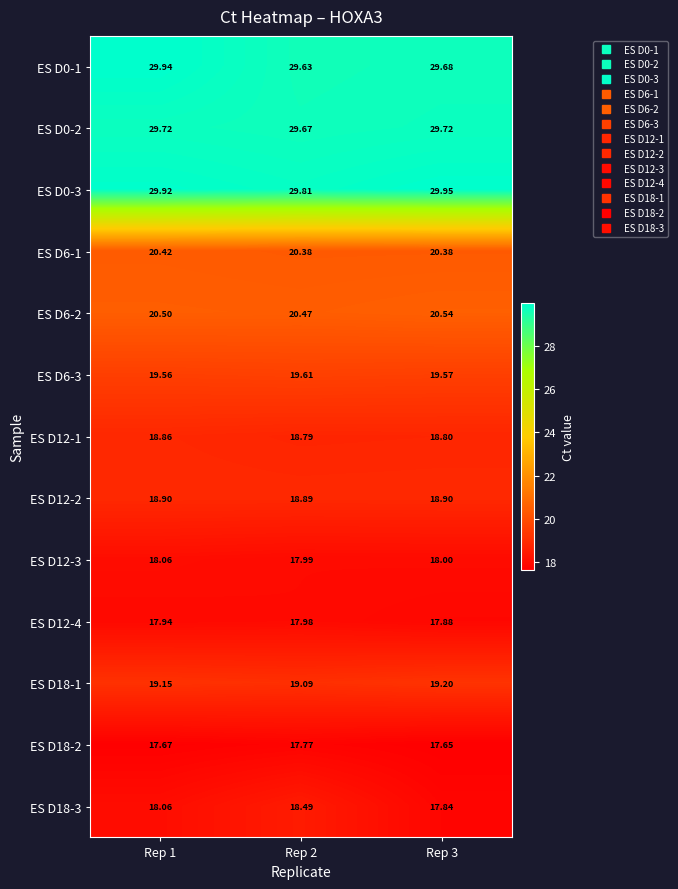

Is the value of ES D12-3 at Rep 3 greater than the value of ES D18-1 at Rep 2?

No